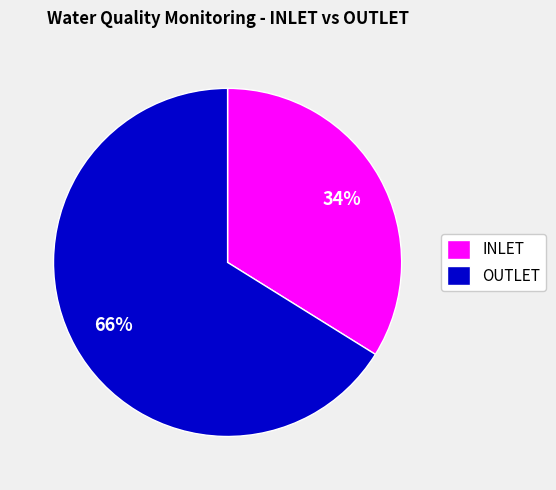

Combined, do INLET and OUTLET account for over 50%?

Yes